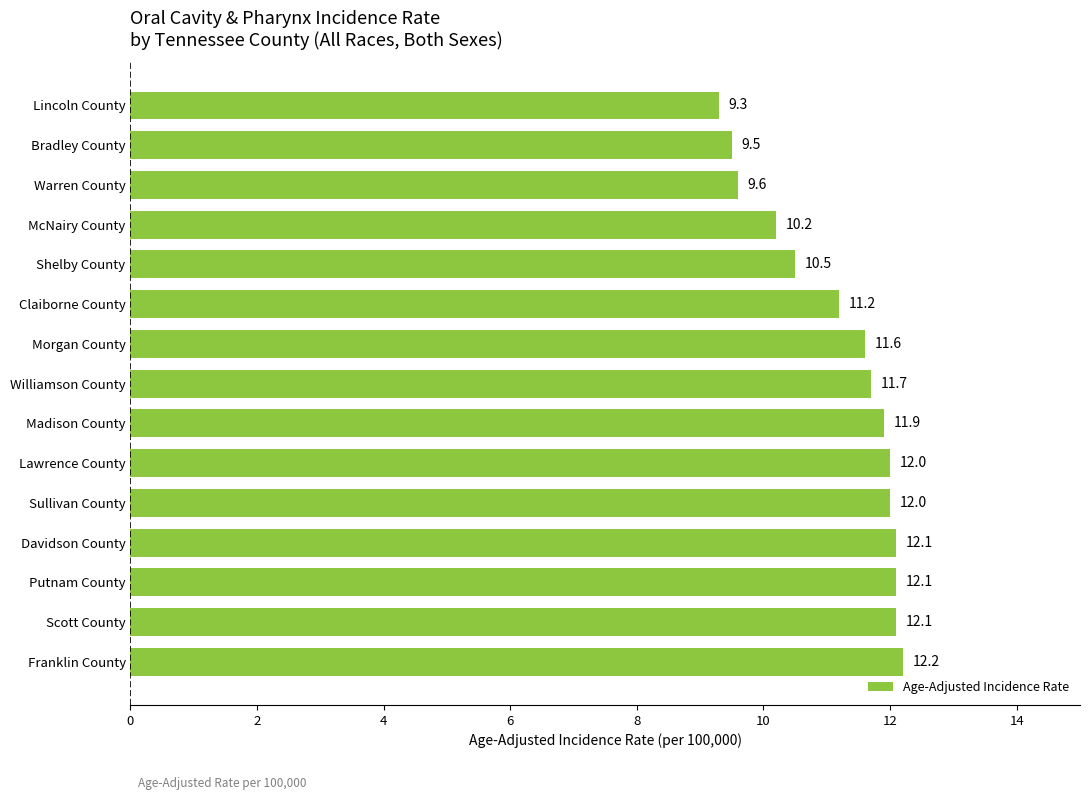

Read the value at Morgan County.

11.6